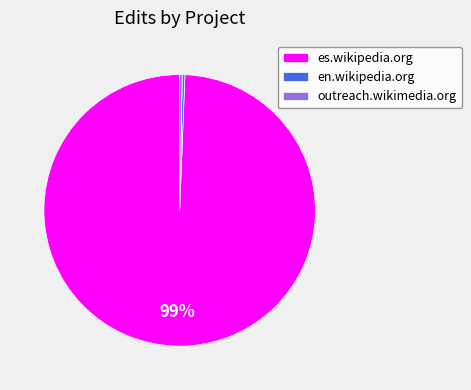

Is it true that en.wikipedia.org is 0% of the pie?

True